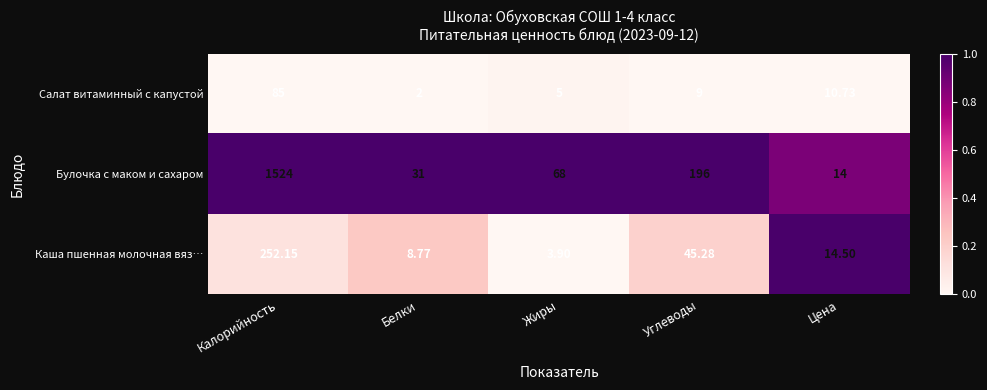

Where does the Салат витаминный с капустой series first go above 9?

Калорийность